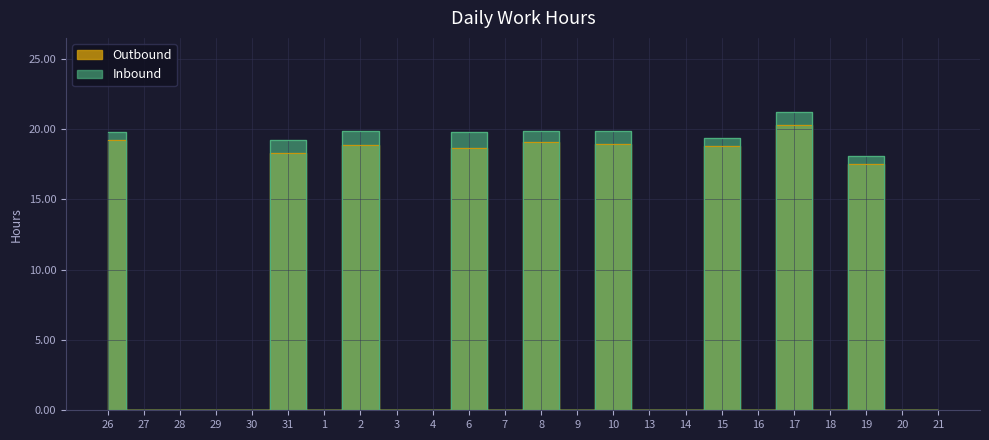

In Inbound, how many points are higher than both neighbors (excluding endpoints)?

8